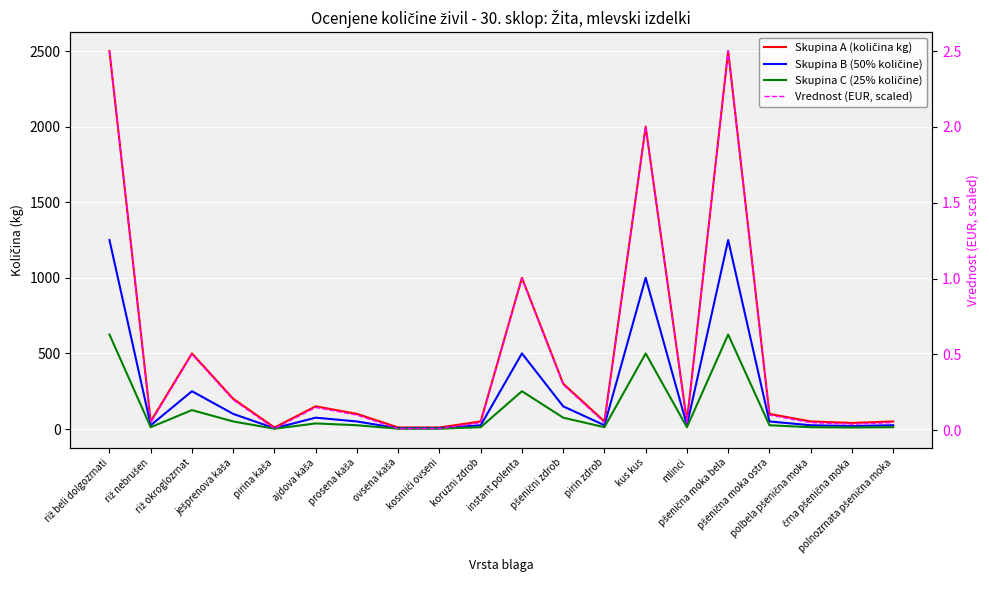

How many data points in Skupina A (količina kg) are less than 100?

10